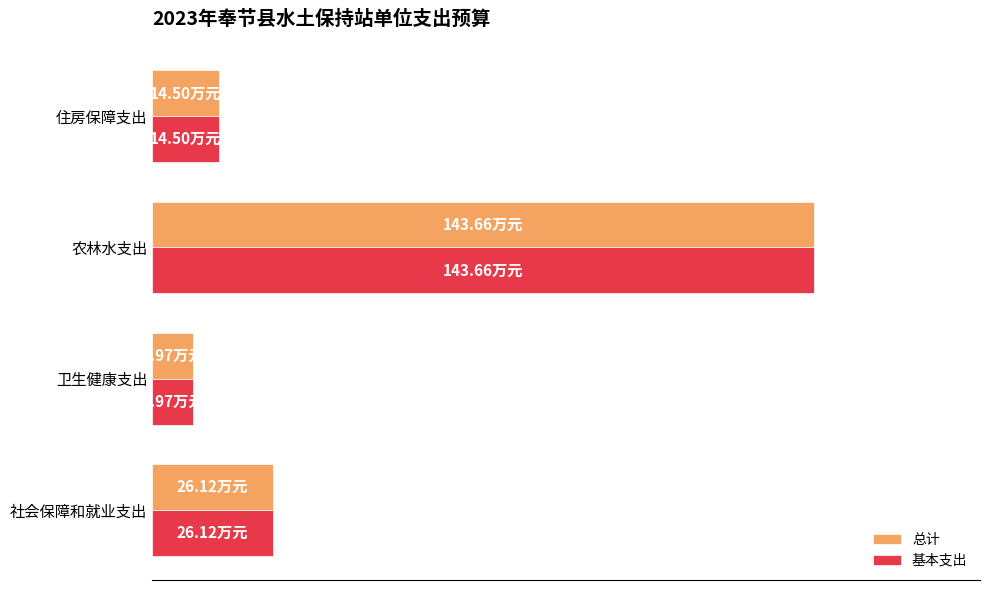

What are all the series names shown in the legend?

总计, 基本支出